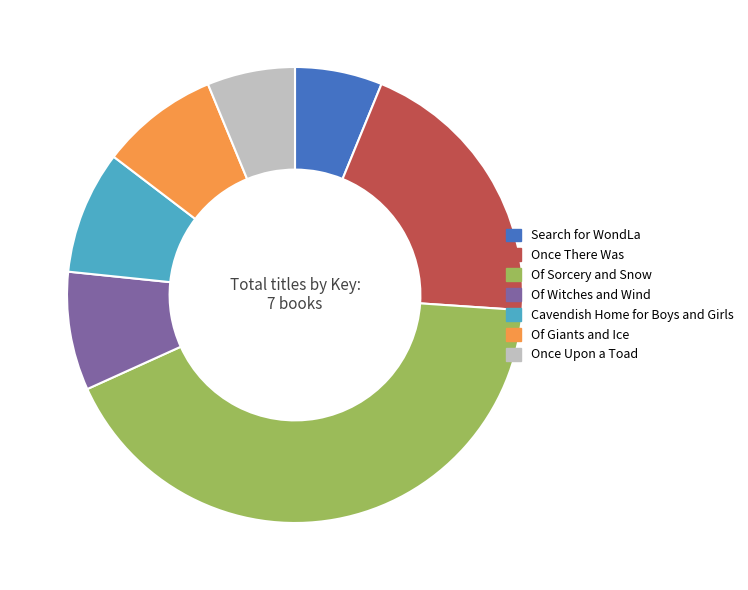

The Search for WondLa slice represents 11% of the pie. True or false?

False